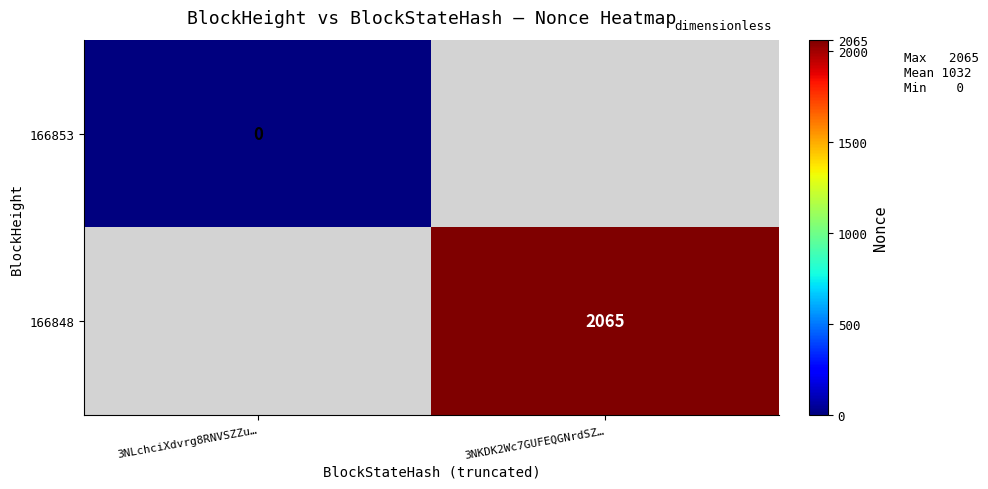

True or false: 166848 has a value of 2065 at 3NKDK2Wc7GUFEQGNrdSZ….

True